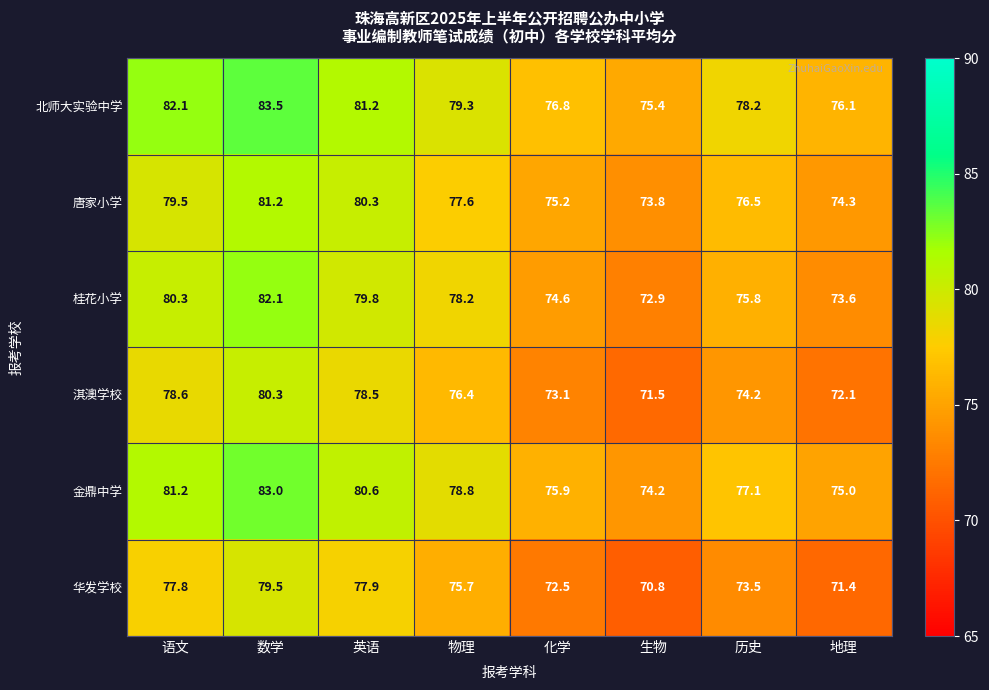

Which category has the highest value across all series?

数学